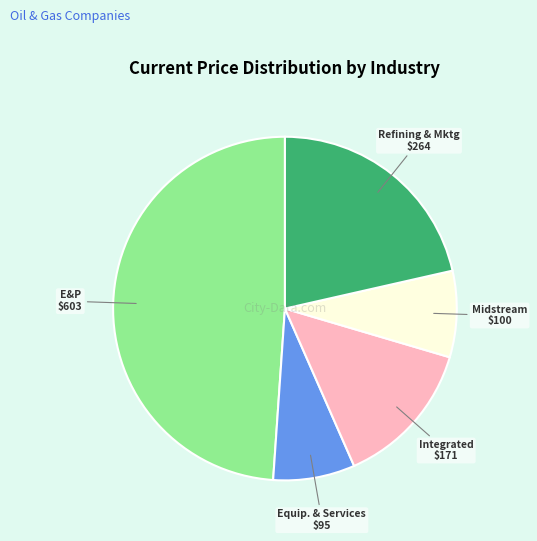

Is there a majority slice in this chart?

No